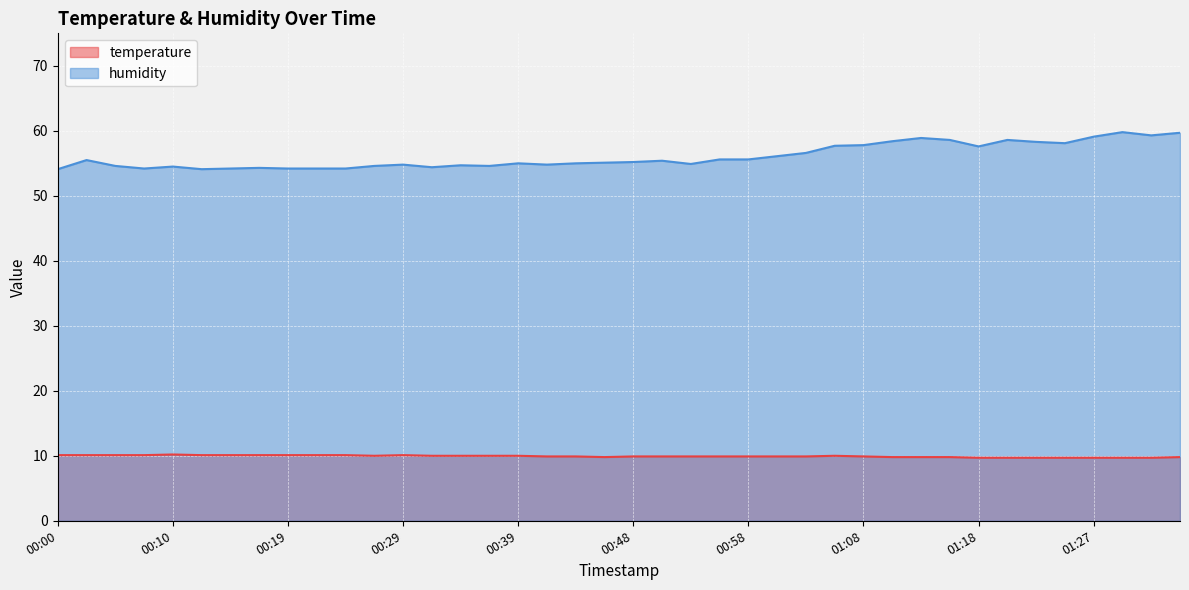

Rank the series by their average value, from lowest to highest.

temperature, humidity